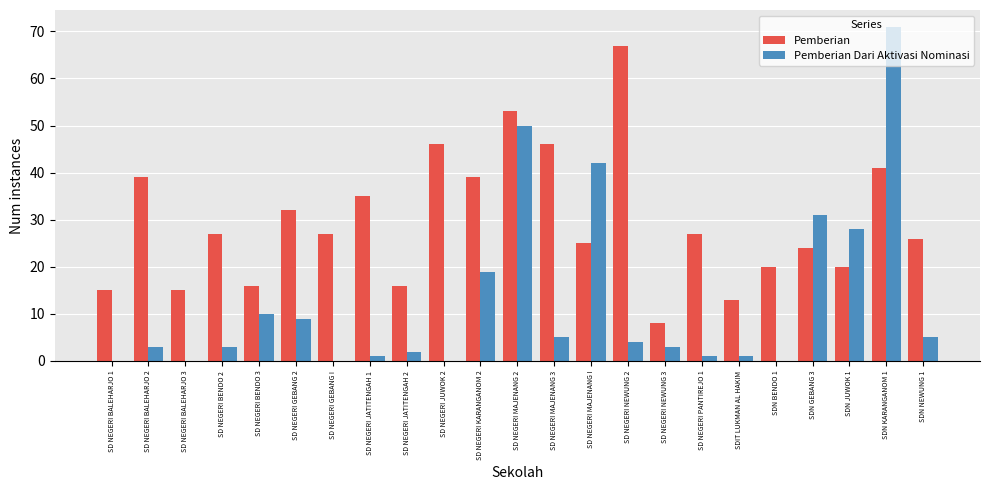

What is the sum of the Pemberian Dari Aktivasi Nominasi values at SD NEGERI GEBANG I and SD NEGERI MAJENANG 2?

50